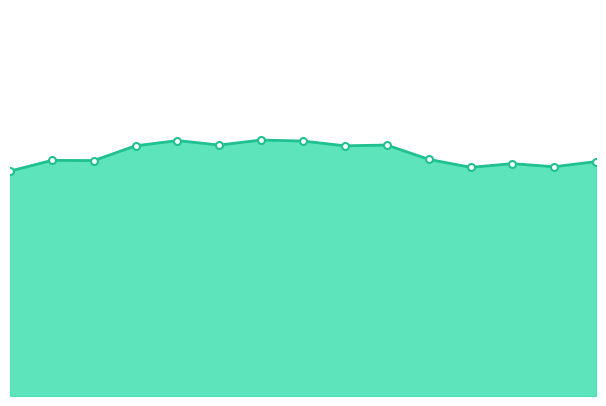

Does the chart have visible grid lines?

No